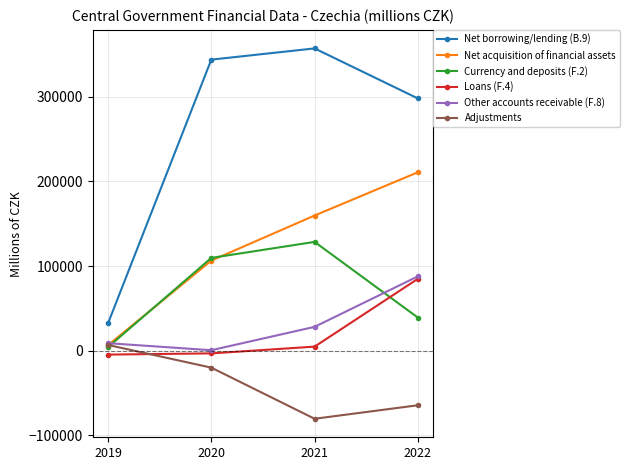

True or false: Loans (F.4) and Currency and deposits (F.2) cross at least once.

True